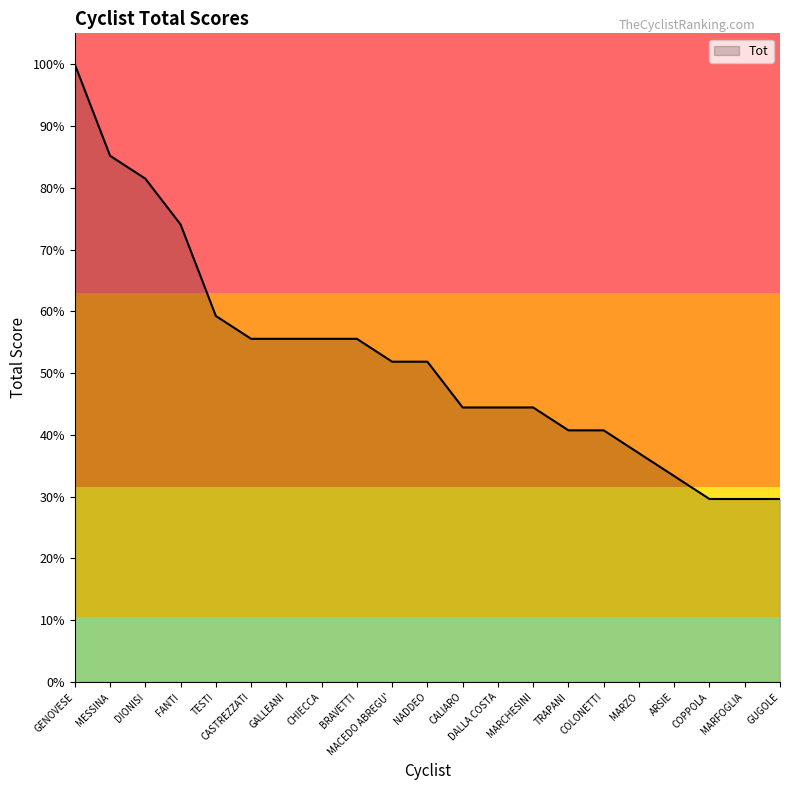

What is the ratio of the value at MARCHESINI to the value at NADDEO?

0.9